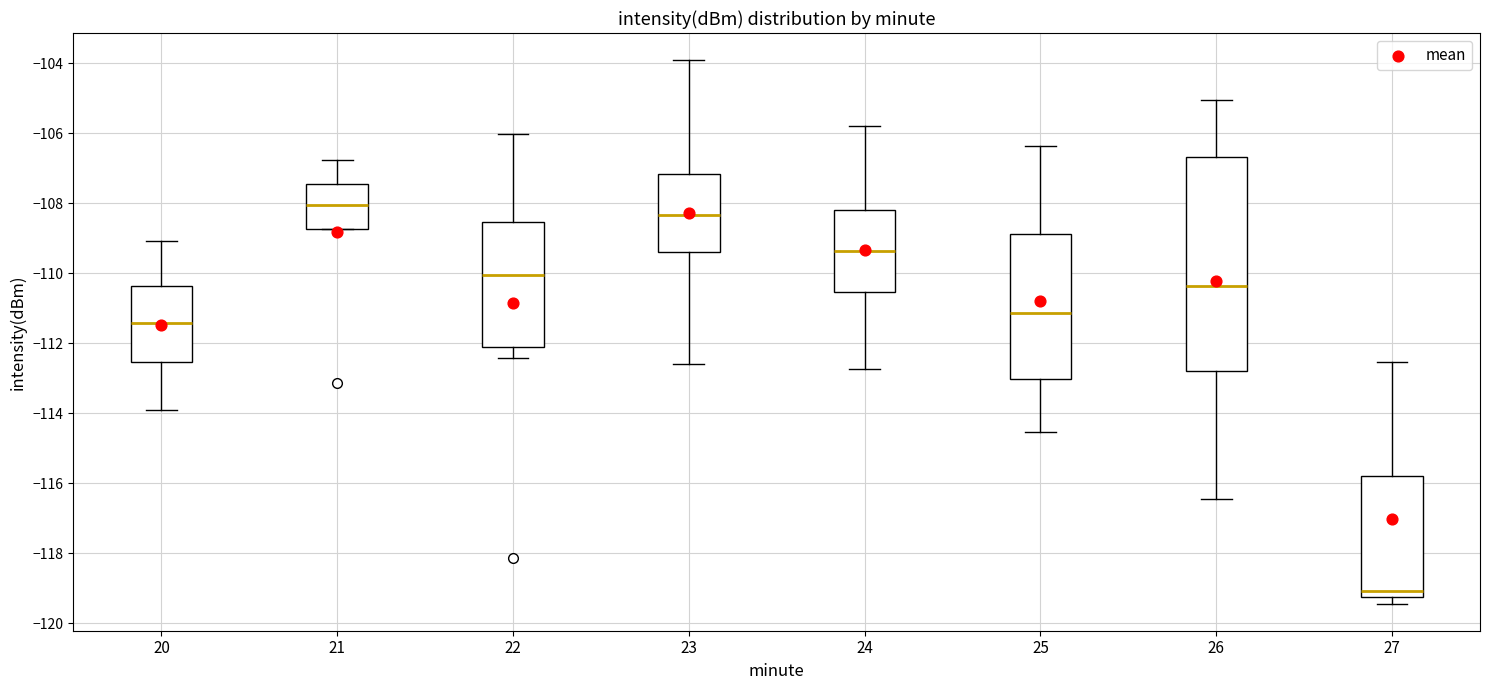

Comparing the boxes themselves (not the whiskers), which one is the tallest?

26